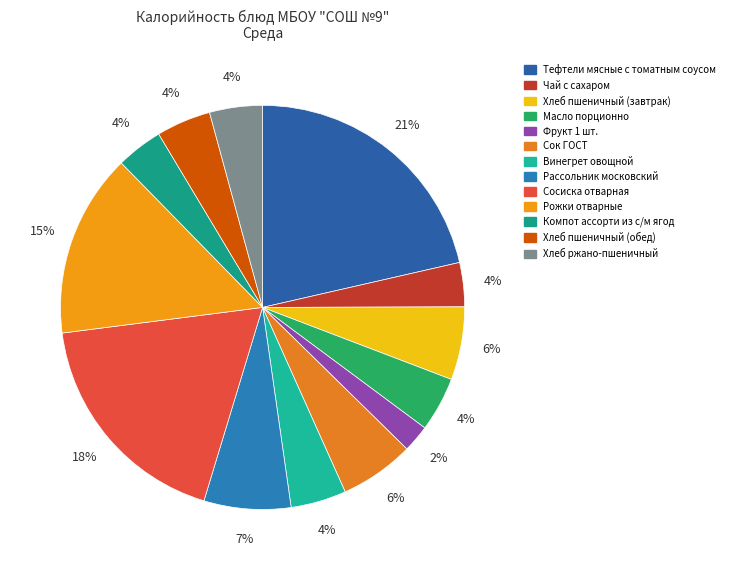

Which category has the biggest portion of the pie?

Тефтели мясные с томатным соусом